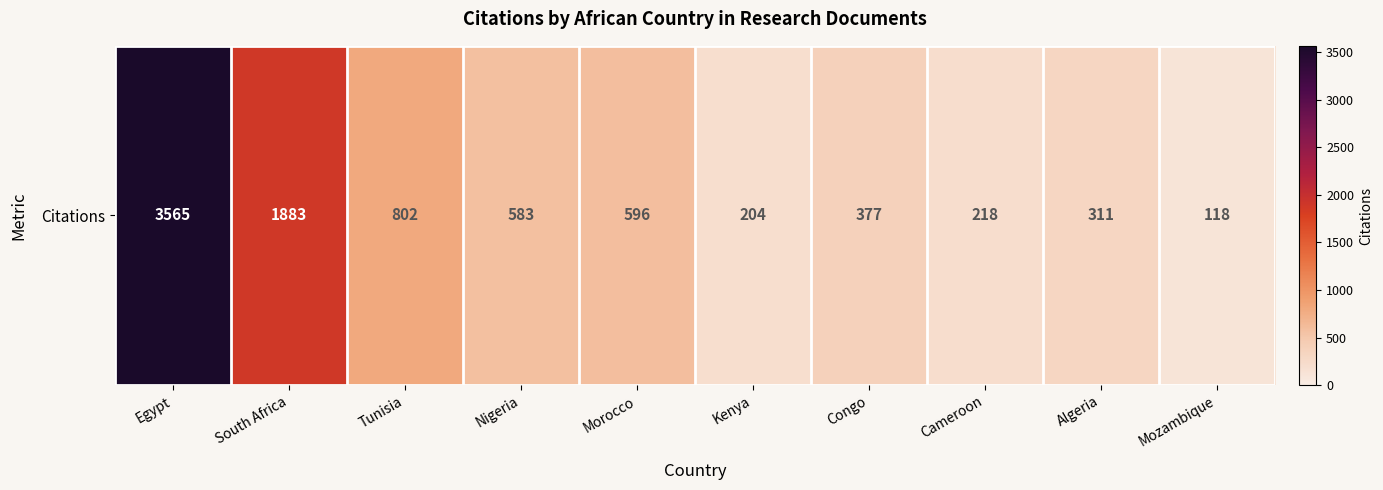

At which label does the data first exceed 583?

Egypt